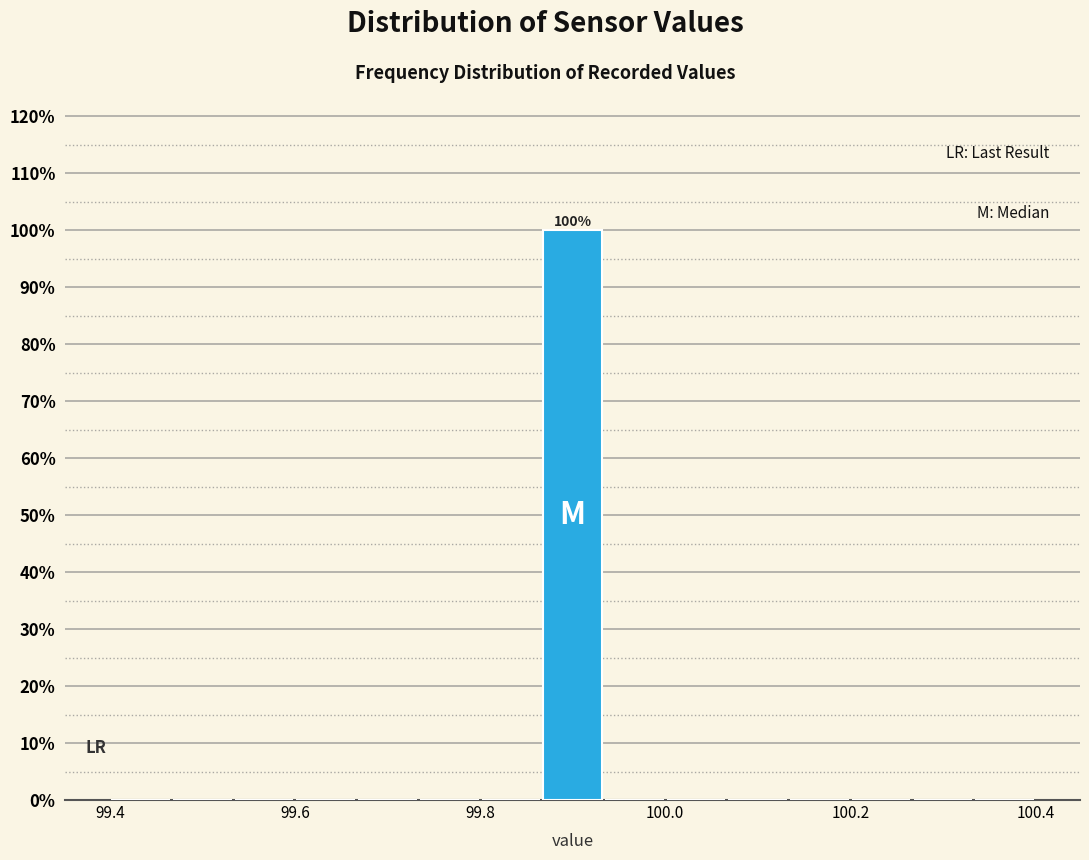

Around what value on the x-axis is the tallest bar? Give the approximate position of its centre, as read against the axis.

99.90